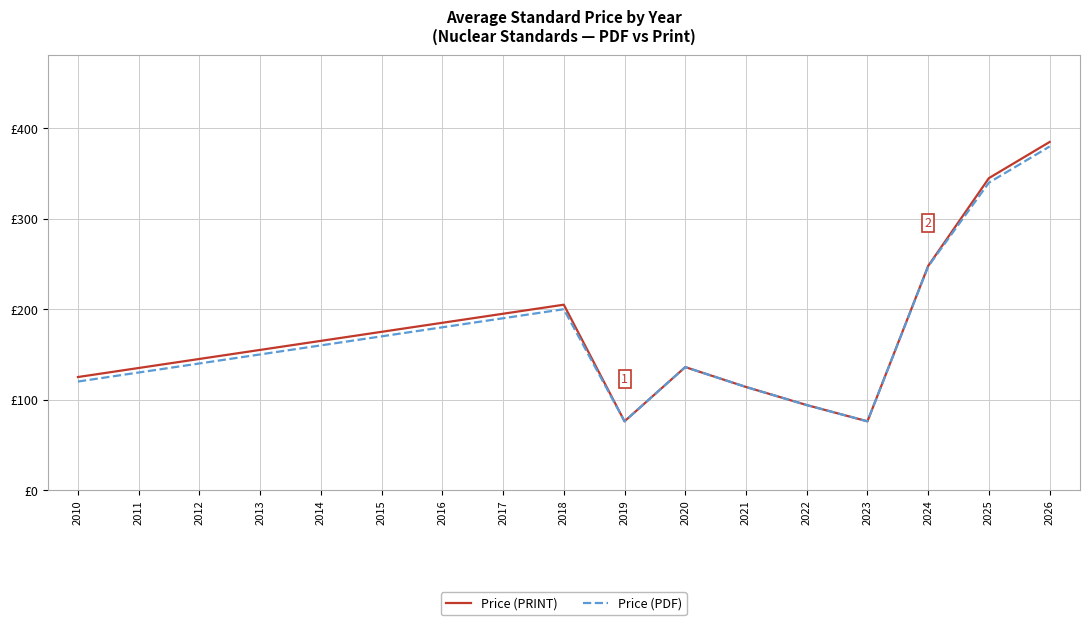

The value of Price (PRINT) at 2013 is 155.0. True or false?

True